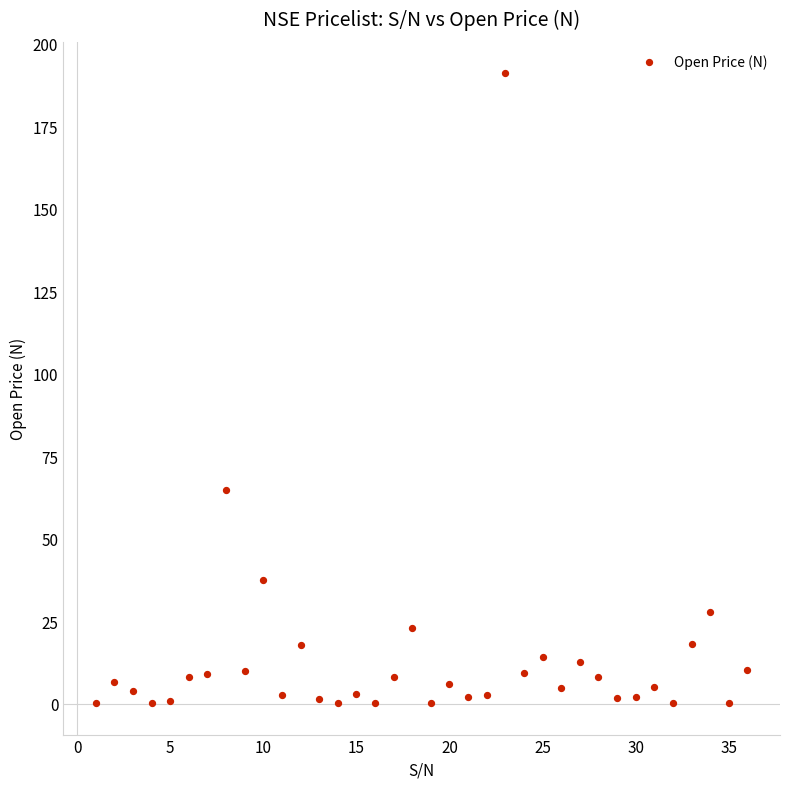

What Y value in the scatter plot is closest to 95?

64.8